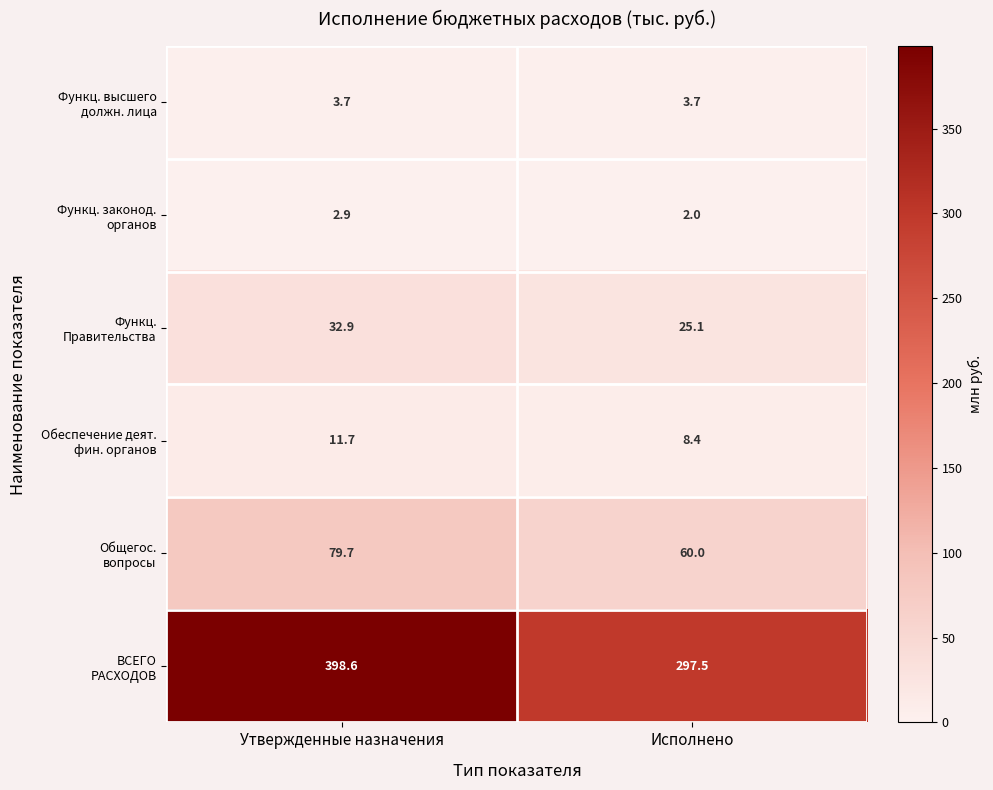

At how many categories does at least one series exceed 53?

2